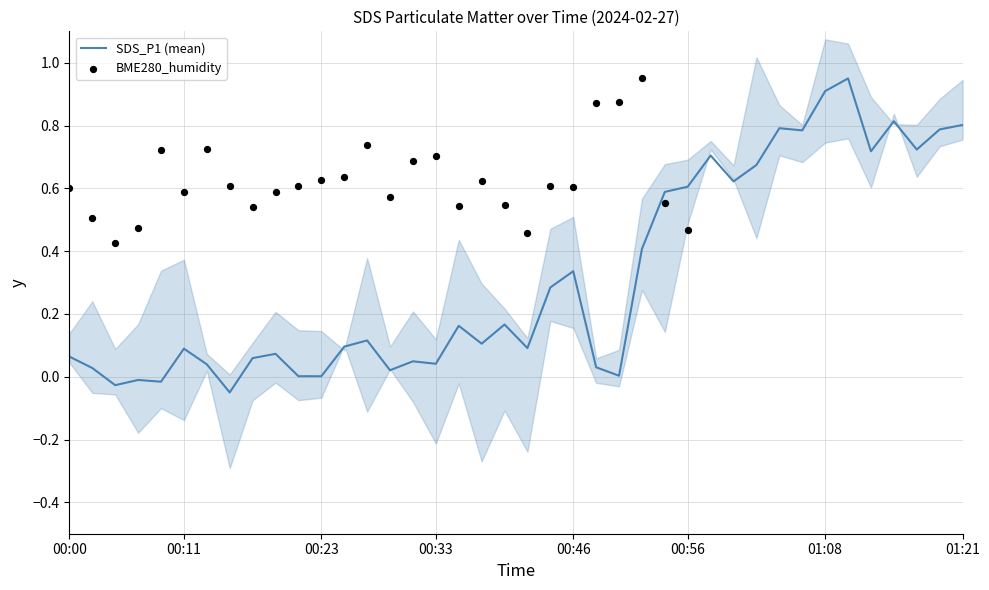

Between 01:15 and 00:27, which is larger?

01:15